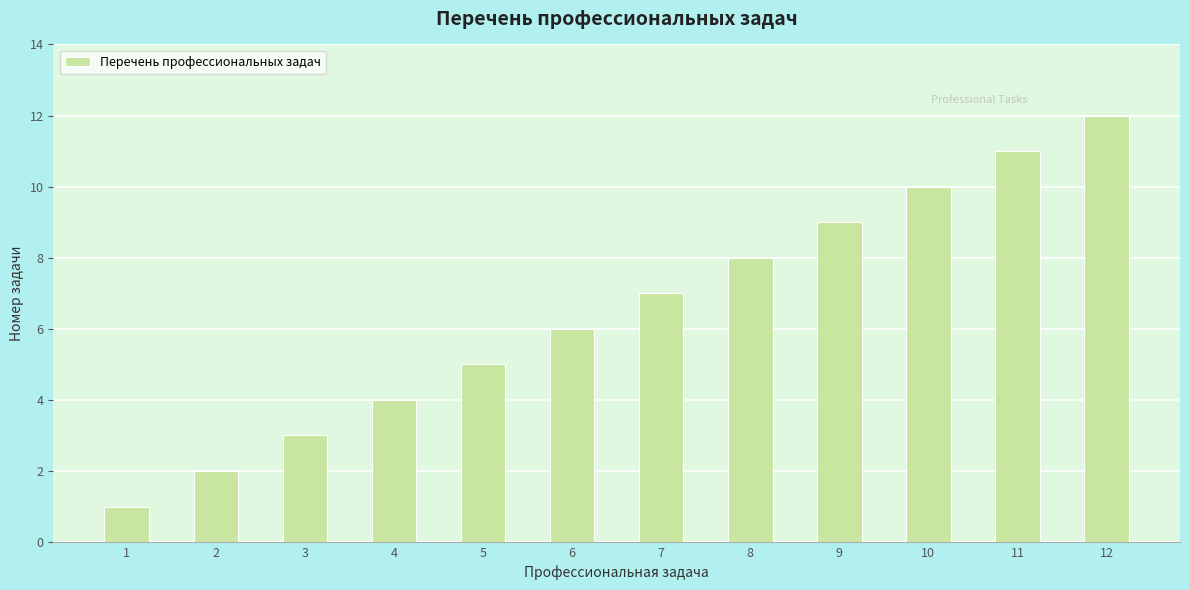

Reading right to left, transcribe all the data shown in this chart.

12	11	10	9	8	7	6	5	4	3	2	1